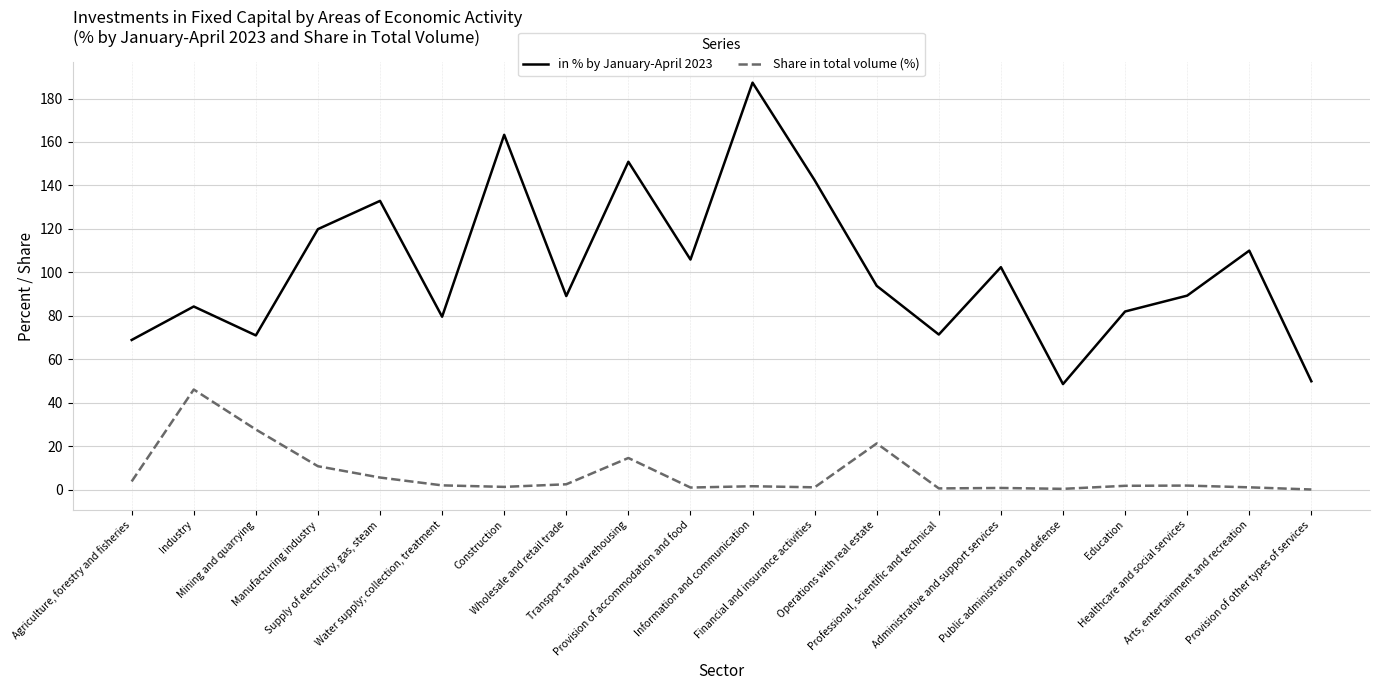

What position from the right is Provision of other types of services?

1